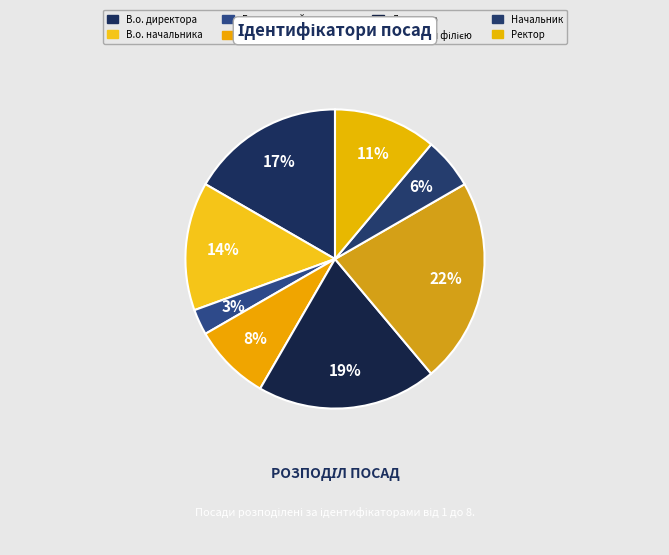

What percentage is NOT represented by Начальник?

94.4%